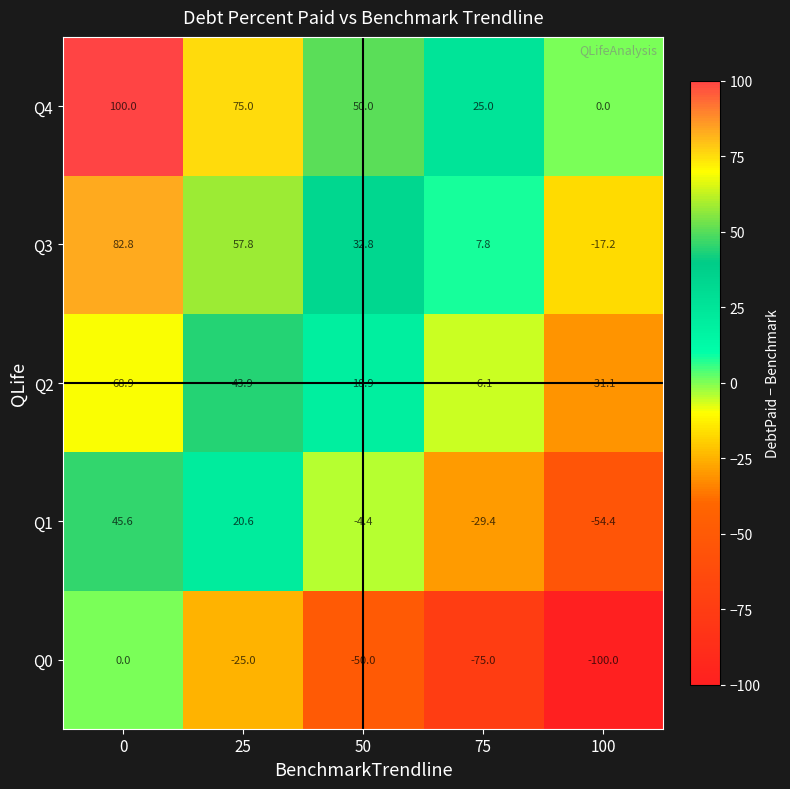

Reading right to left, what are all the values shown in this chart?

Q4: 0.0	25.0	50.0	75.0	100.0
Q3: -17.2	7.8	32.8	57.8	82.8
Q2: -31.1	-6.1	18.9	43.9	68.9
Q1: -54.4	-29.4	-4.4	20.6	45.6
Q0: -100.0	-75.0	-50.0	-25.0	0.0